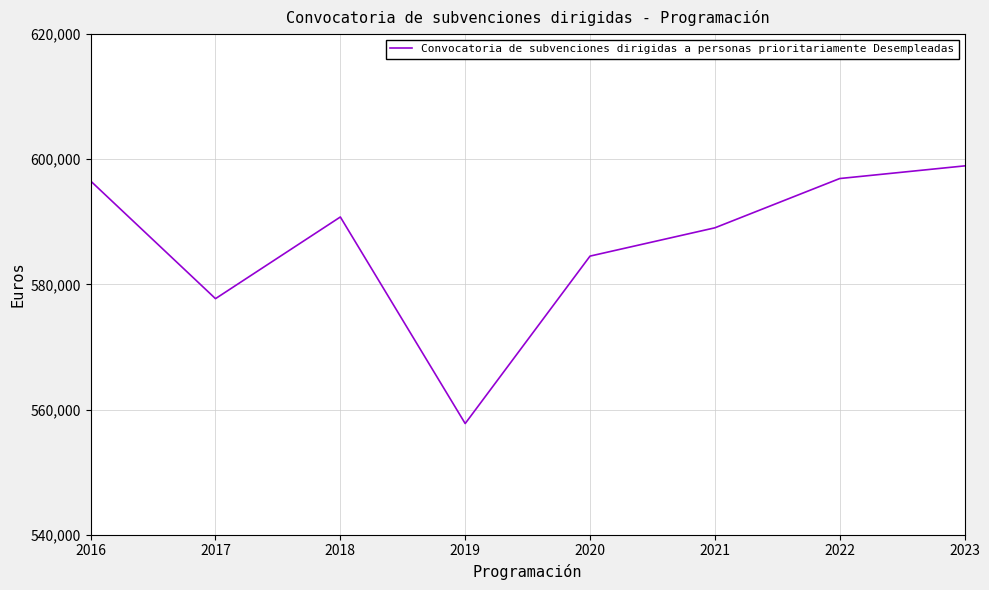

Which label corresponds to the largest value in the chart?

2023